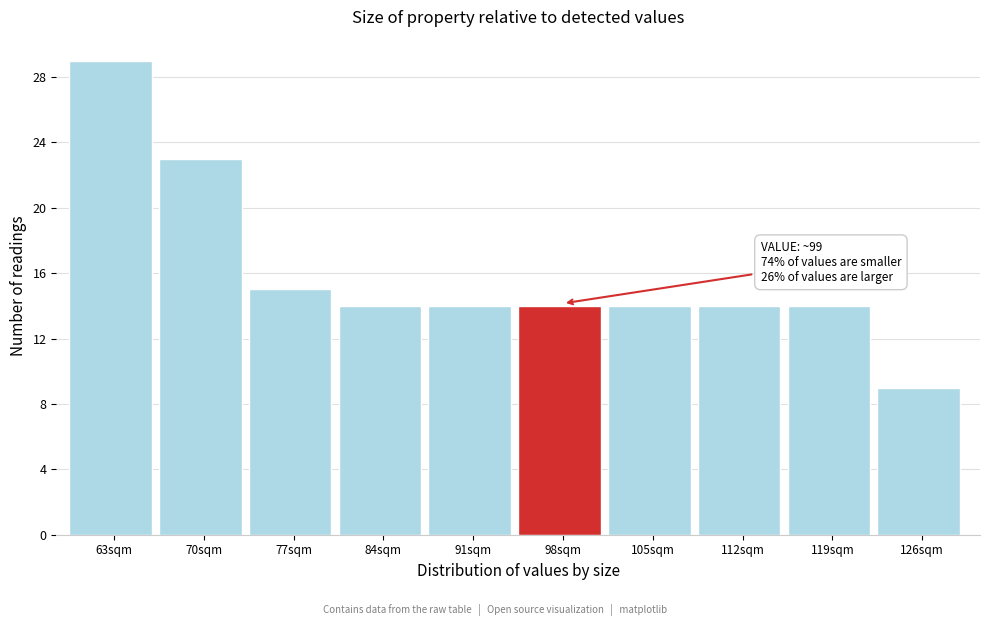

Reading left to right, transcribe all the data shown in this chart.

29	23	15	14	14	14	14	14	14	9